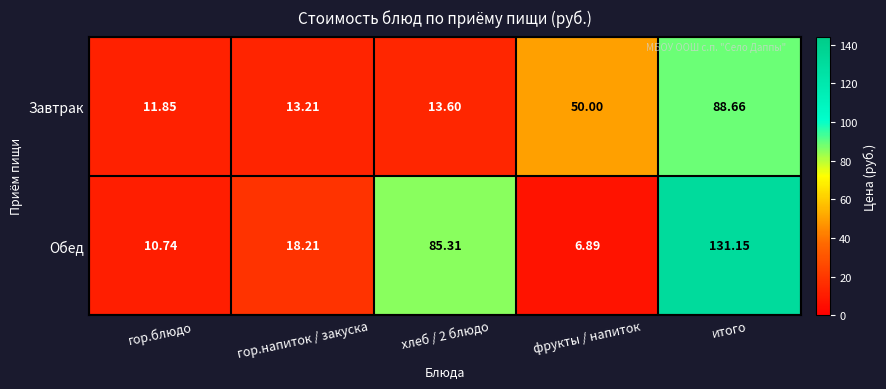

Rank the series by their average value, from lowest to highest.

Завтрак, Обед